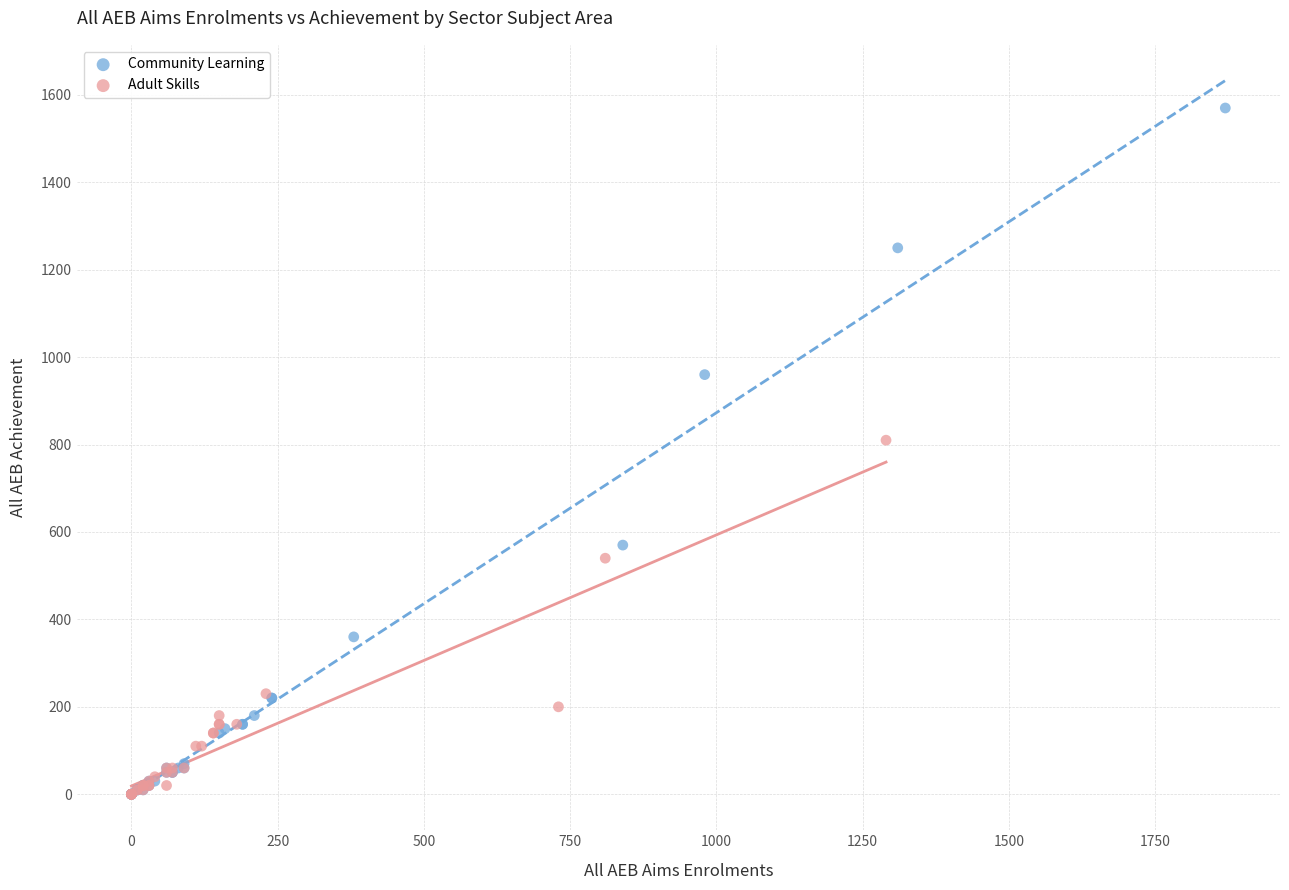

What are all the series names shown in the legend?

Community Learning, Adult Skills